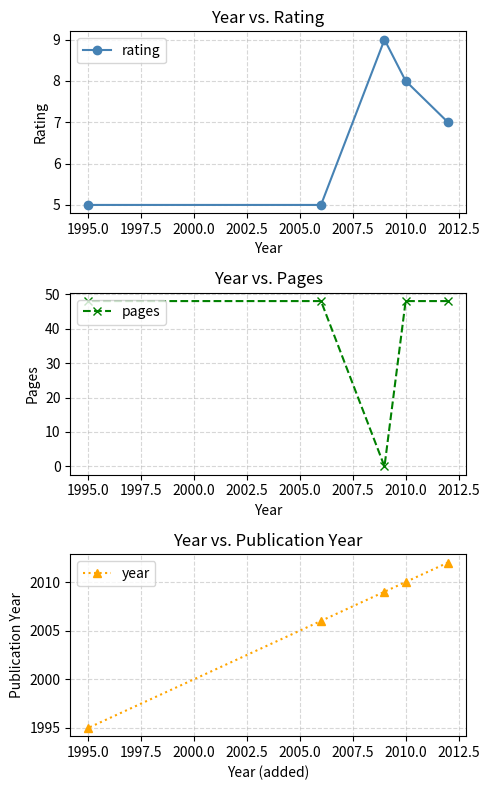

Which series has the largest range (max minus min)?

pages